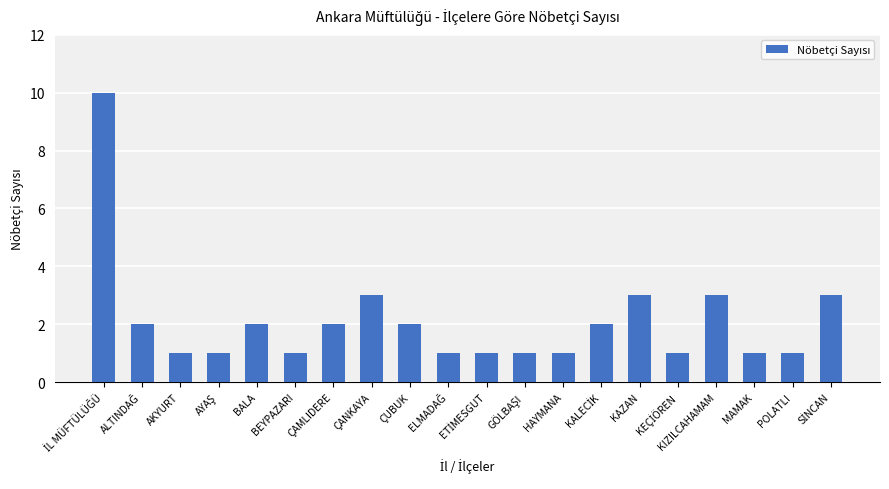

What is the greatest value displayed?

10